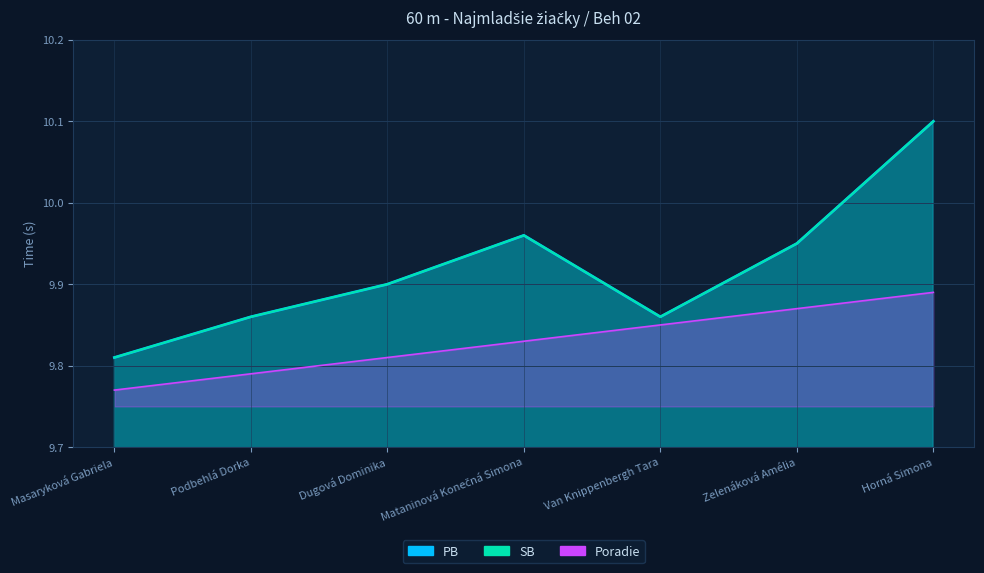

How many categories are shown in the chart?

7